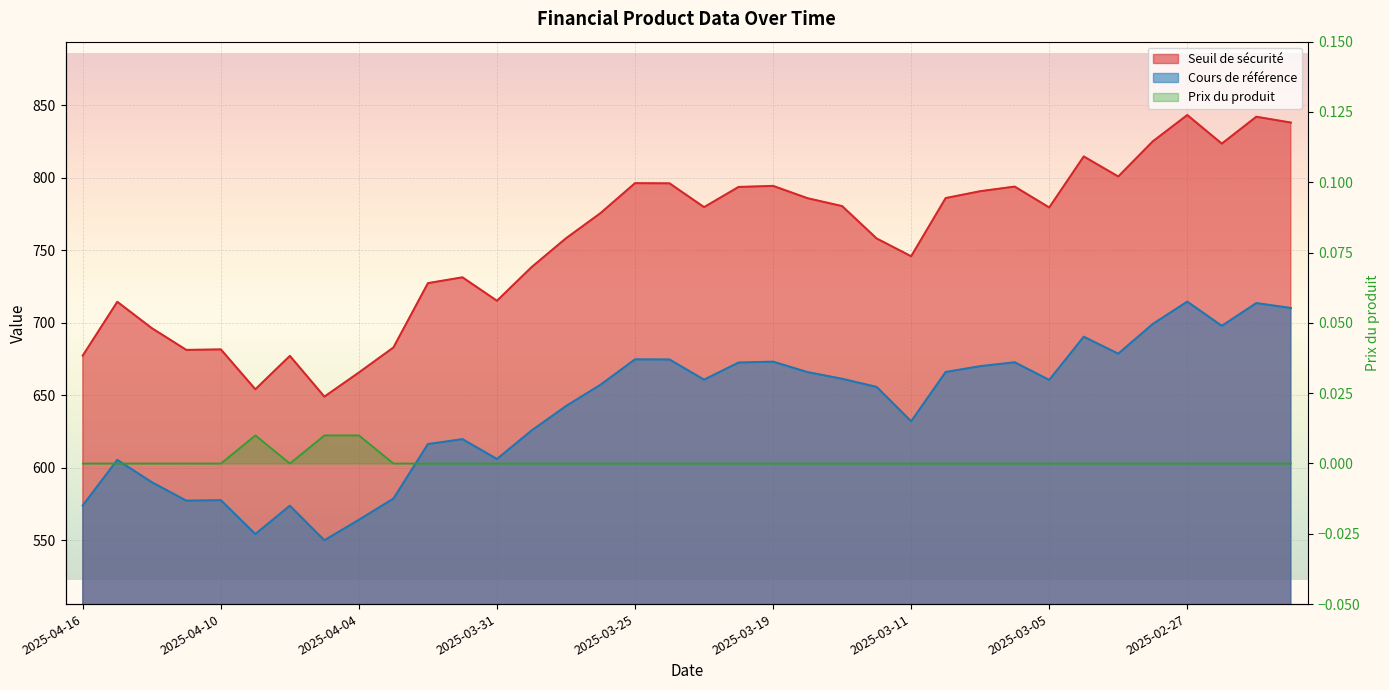

How many interior local valleys does the Prix du produit series have?

1